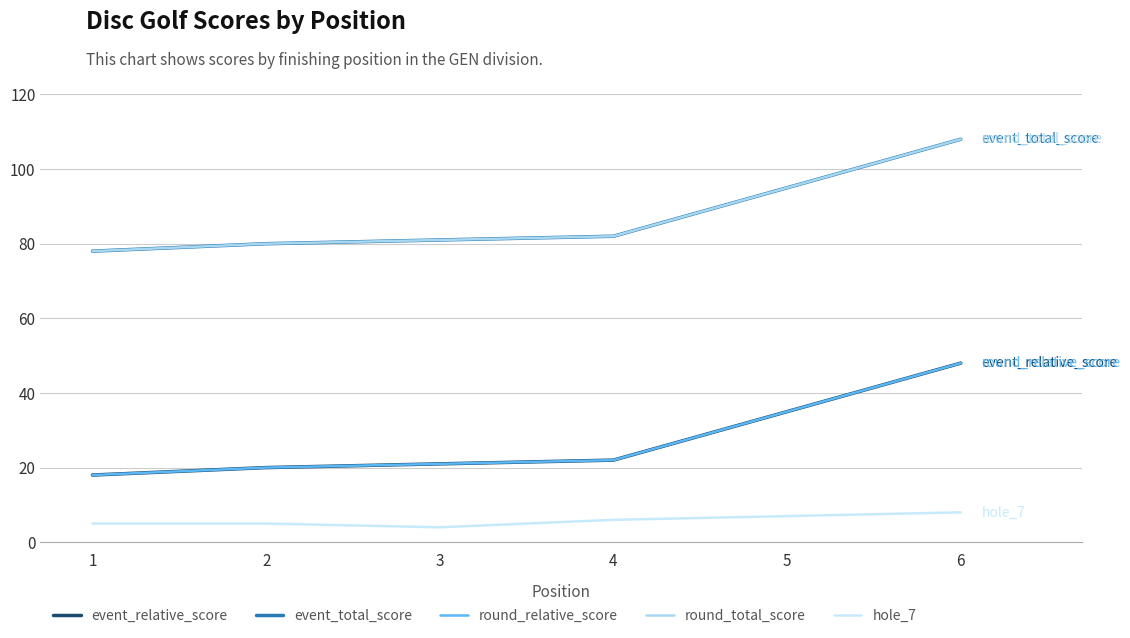

What is the lowest value of the event_total_score series?

78